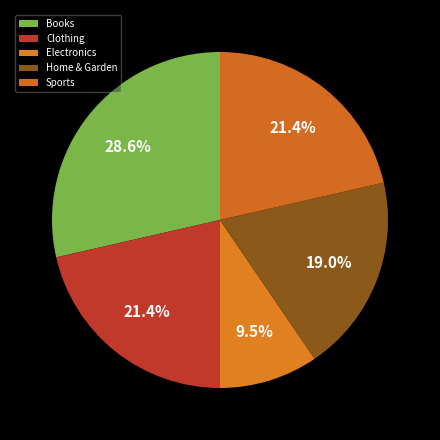

Do Books and Sports together represent more than half of the pie?

No